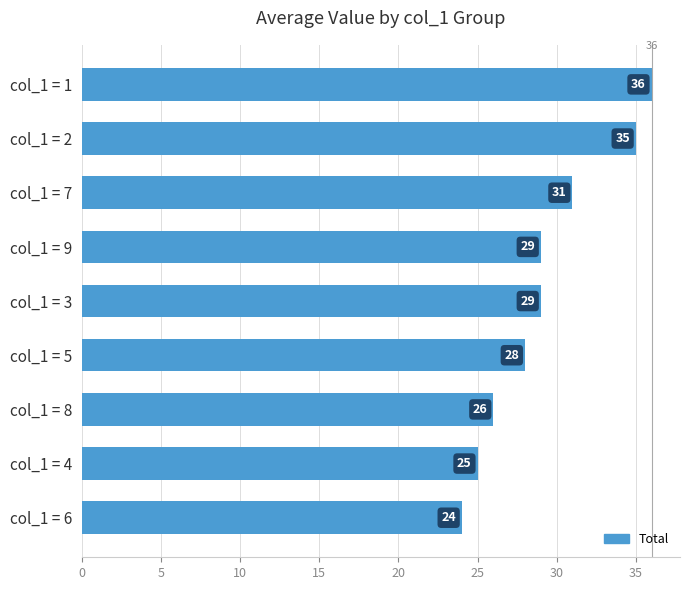

What value does the data have at col_1 = 6, to the nearest 10?

20